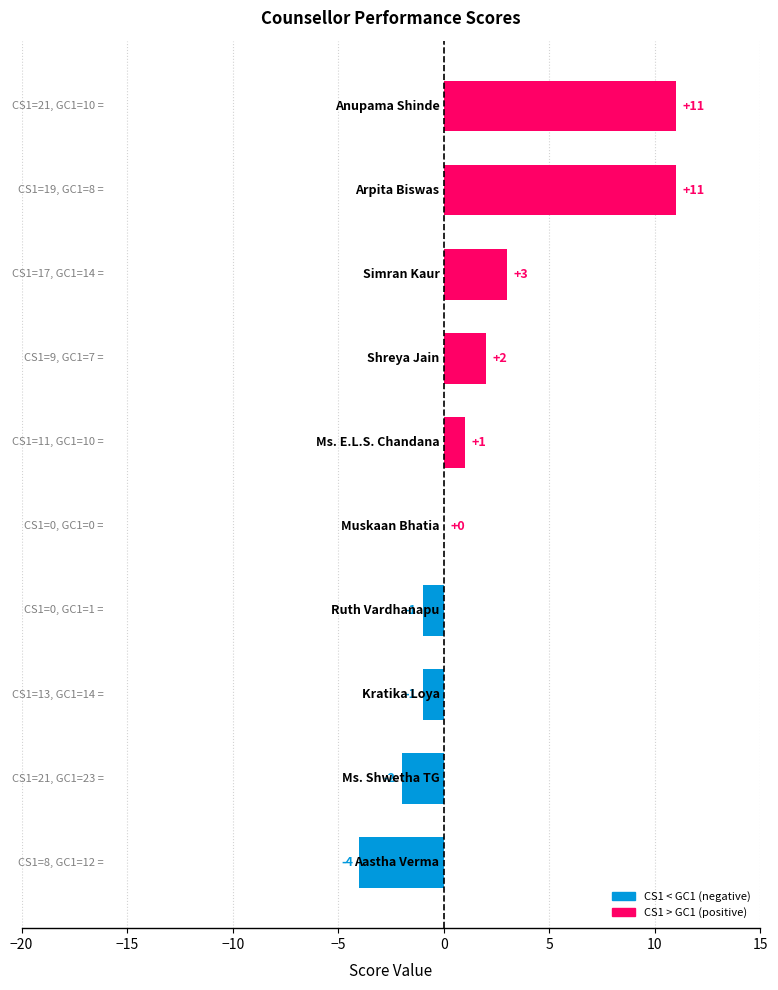

What is the greatest value displayed?

11